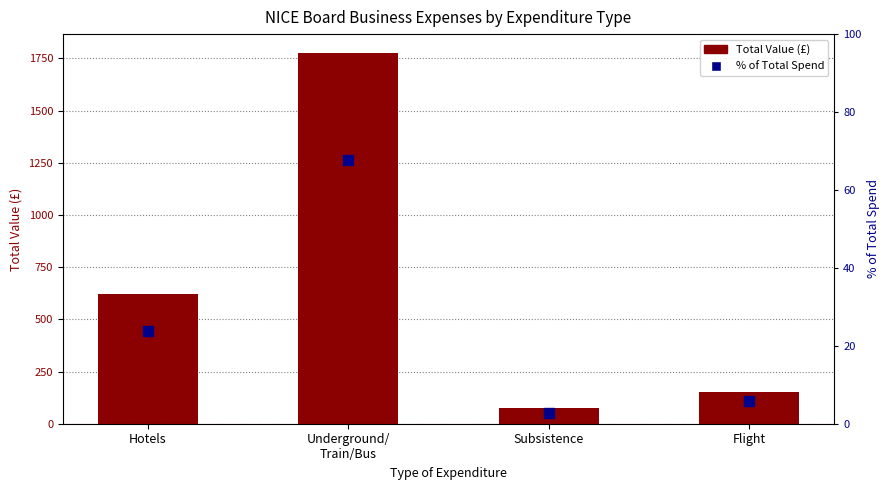

Which series reaches the minimum Y coordinate?

% of Total Spend